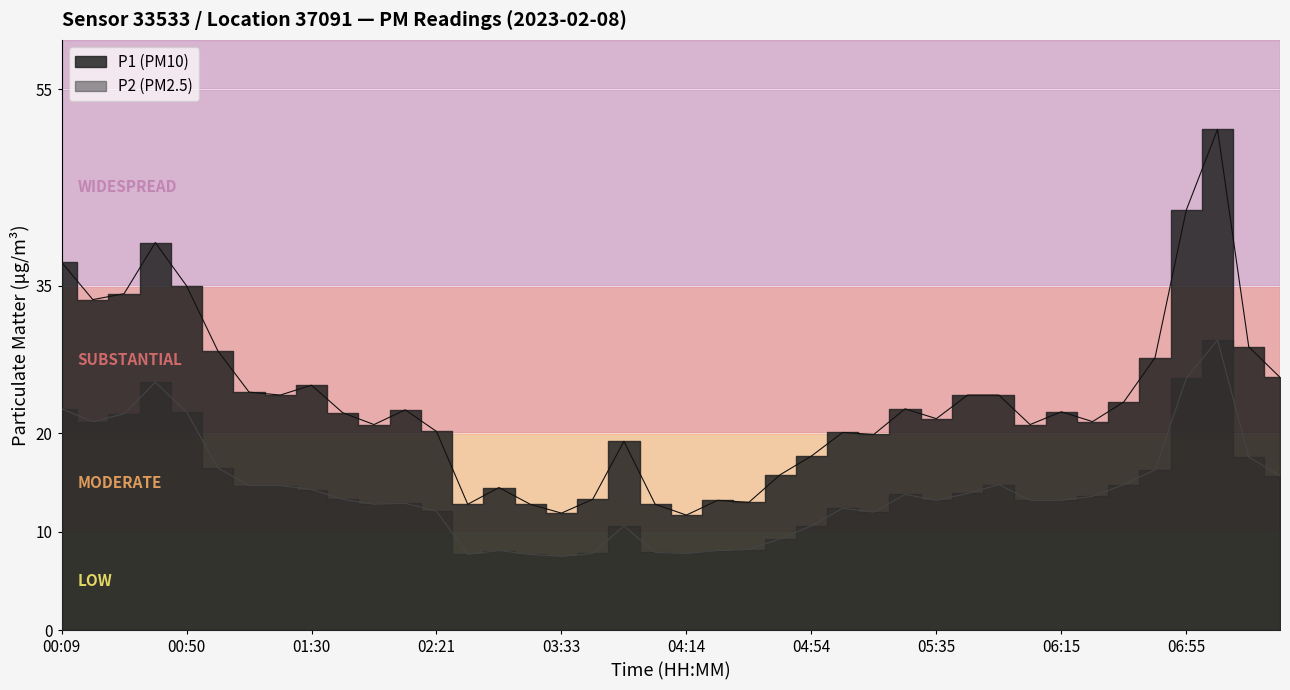

Reading left to right, extract all data points from this chart.

P1 (PM10): 37.4	33.6	34.2	39.4	35.0	28.4	24.2	23.9	24.9	22.1	20.9	22.4	20.2	12.8	14.5	12.8	11.9	13.3	19.2	12.8	11.7	13.2	13.0	15.8	17.7	20.1	19.9	22.5	21.5	23.9	23.9	20.9	22.2	21.2	23.2	27.7	42.7	50.9	28.8	25.7
P2 (PM2.5): 22.5	21.2	22.0	25.2	22.2	16.5	14.7	14.7	14.3	13.3	12.8	12.9	12.1	7.7	8.1	7.7	7.5	7.8	10.6	7.9	7.8	8.1	8.2	9.3	10.6	12.4	12.0	13.8	13.2	13.9	14.8	13.2	13.2	13.6	14.8	16.3	25.6	29.5	17.6	15.7